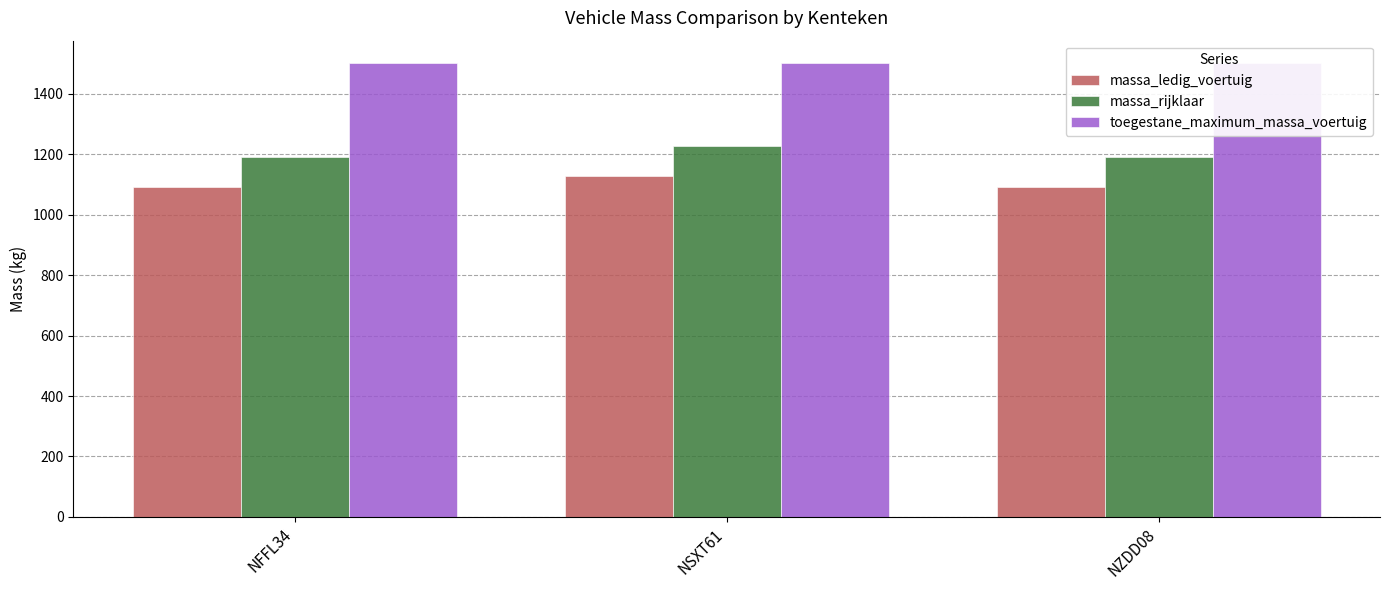

What value does the massa_rijklaar series have at NSXT61, to the nearest 10?

1230